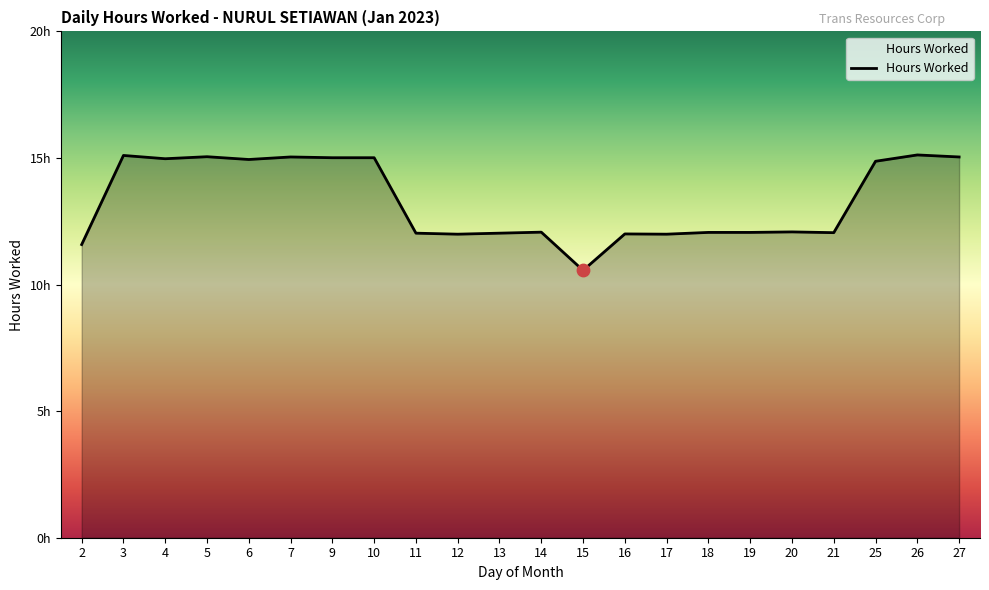

What is the ratio of the value at 13 to the value at 2?

1.0